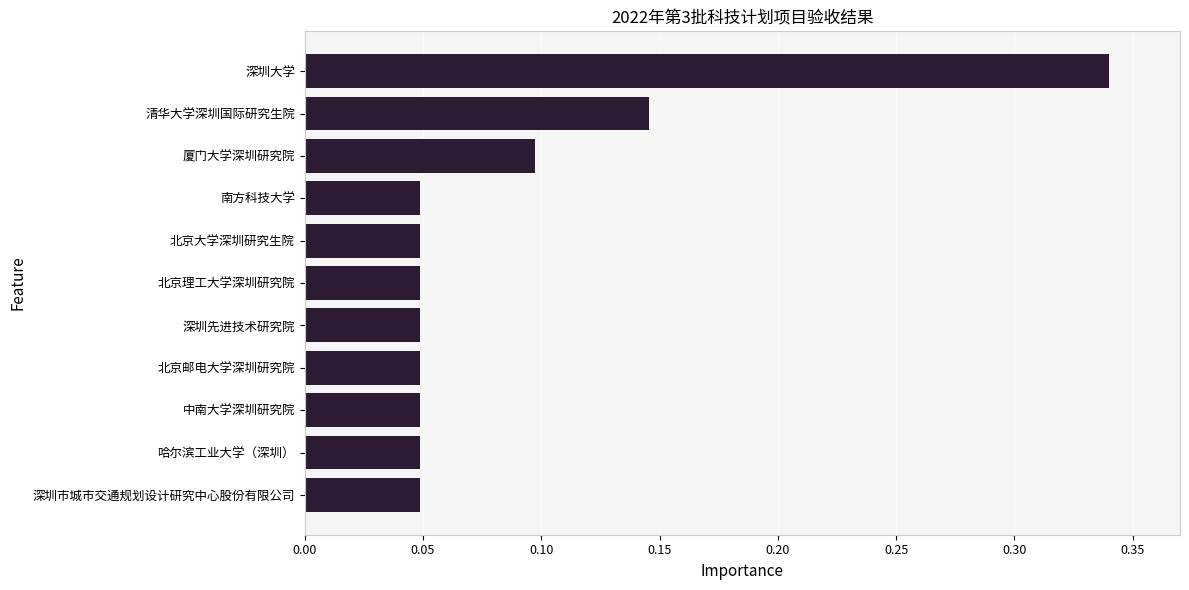

True or false: the data shows 0.2 at 厦门大学深圳研究院.

False